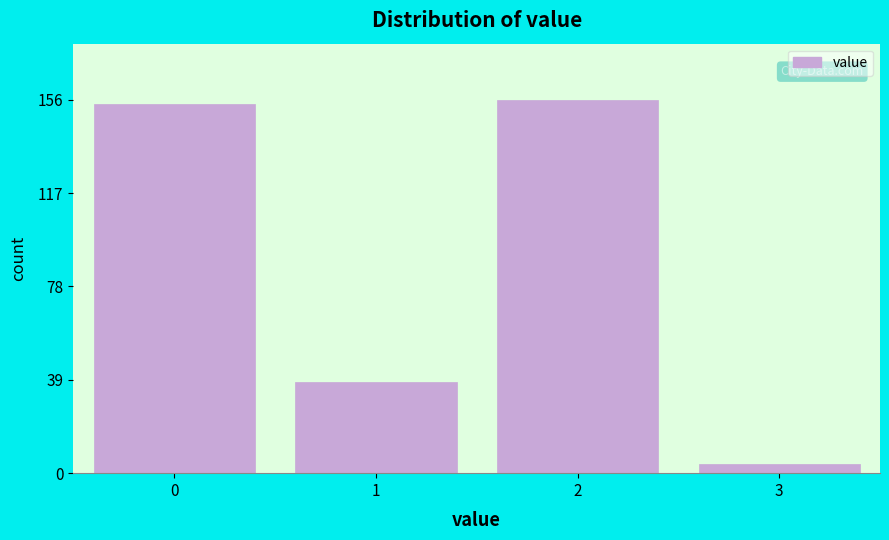

Reading left to right, what are all the values shown in this chart?

154	38	156	4